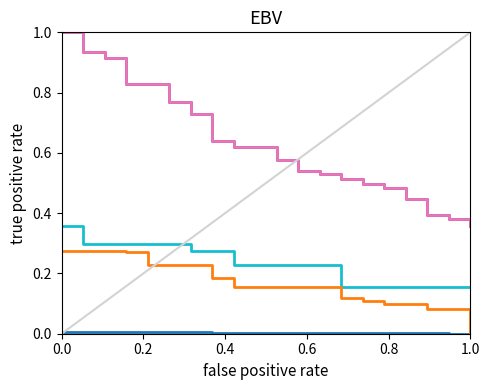

Does the chart display data point markers on the line(s)?

No